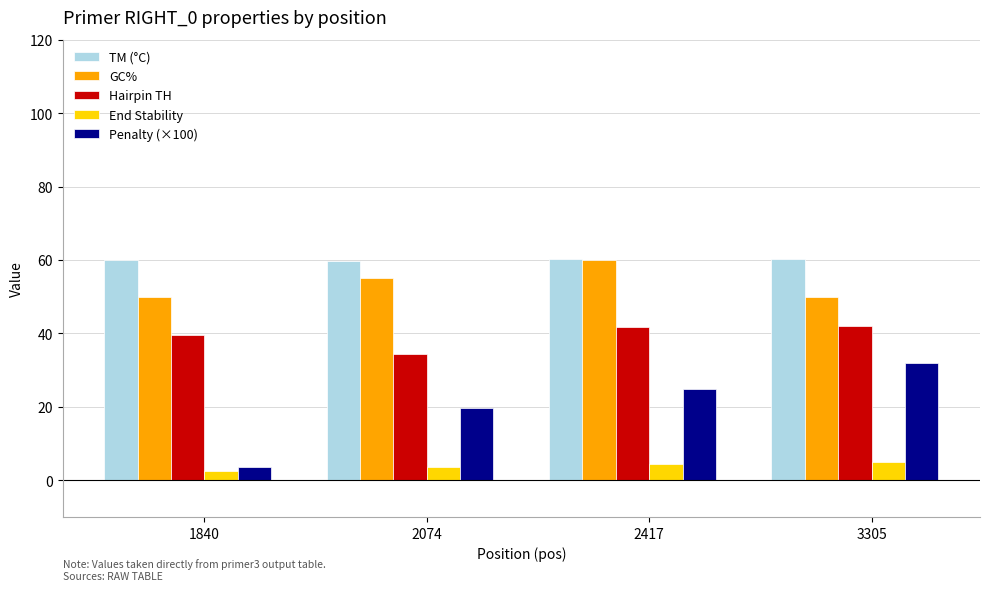

At how many categories does at least one series exceed 40?

4